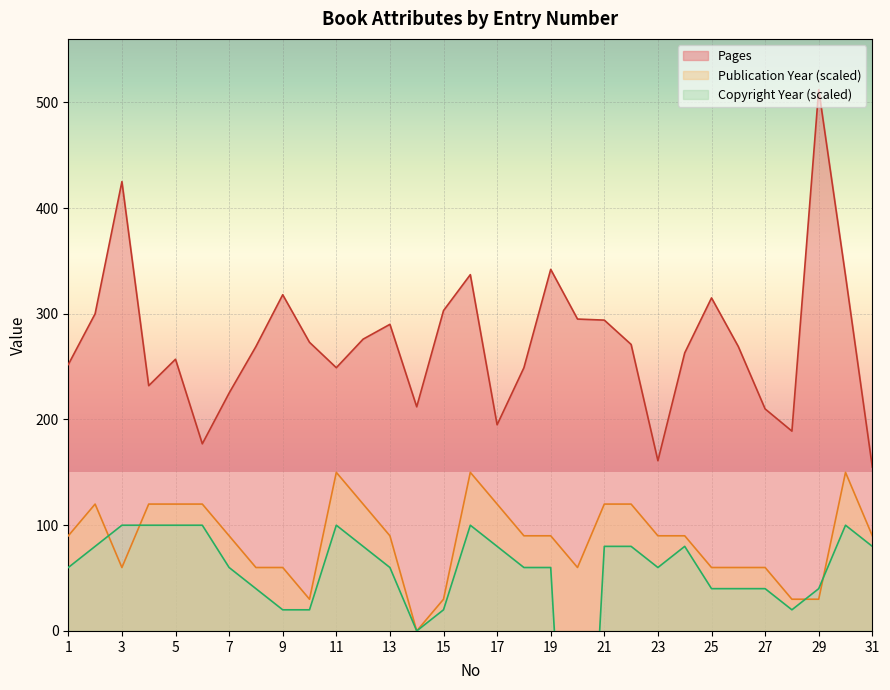

How many categories are shown in the chart?

31